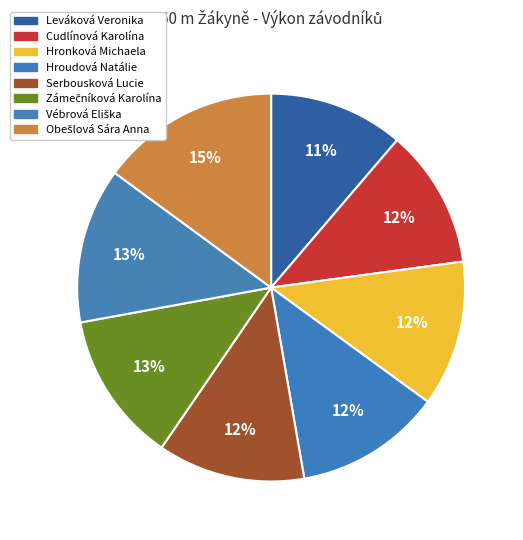

What is the change in value from Hronková Michaela to Zámečníková Karolína?

+0.3